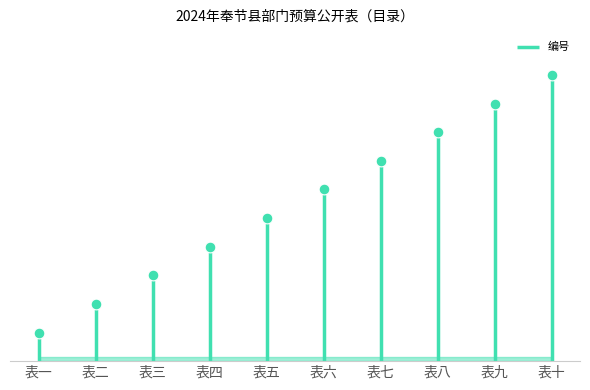

Between 表八 and 表一, which is larger?

表八